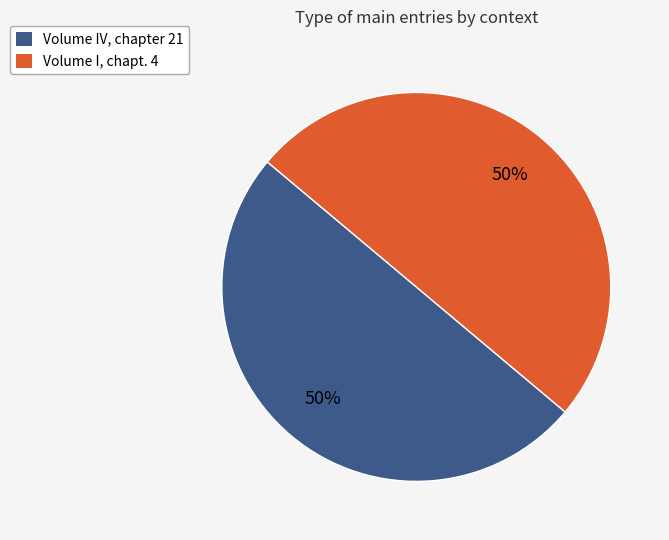

To the nearest percent, what is the combined percentage of Volume I, chapt. 4 and Volume IV, chapter 21?

100%